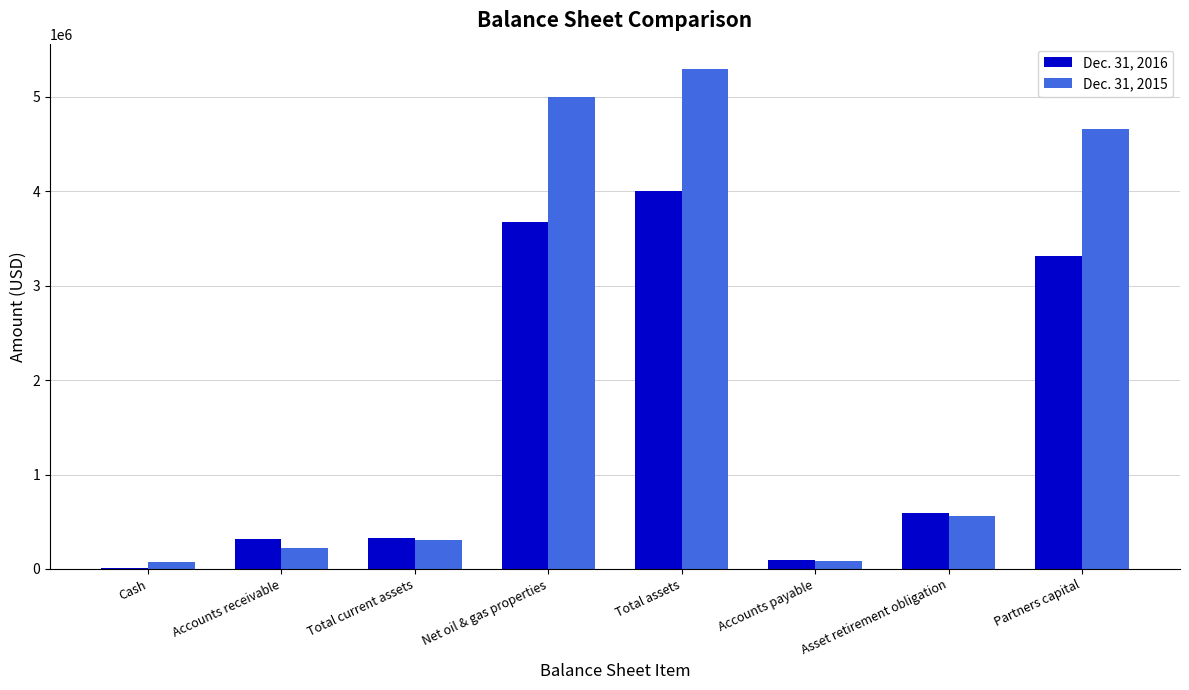

The value of Dec. 31, 2016 at Net oil & gas properties is 3673617. True or false?

True